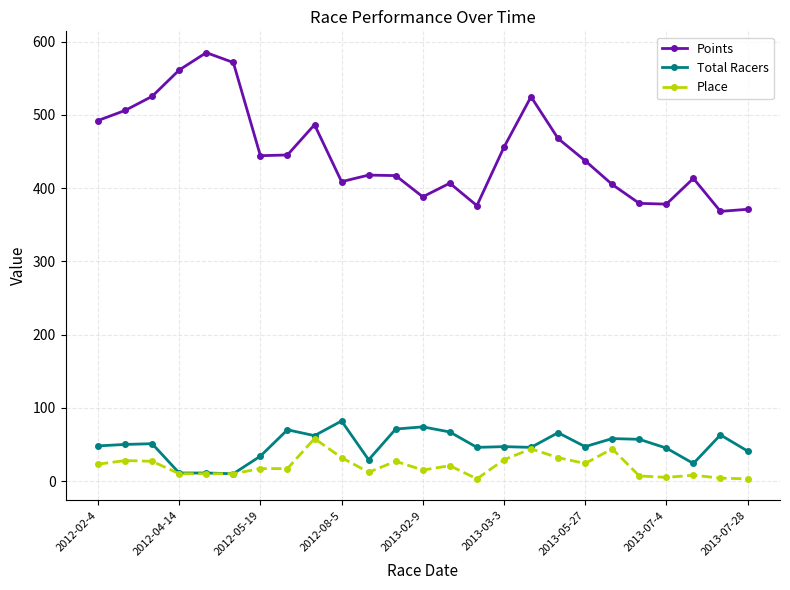

What are all the series names shown in the legend?

Points, Total Racers, Place